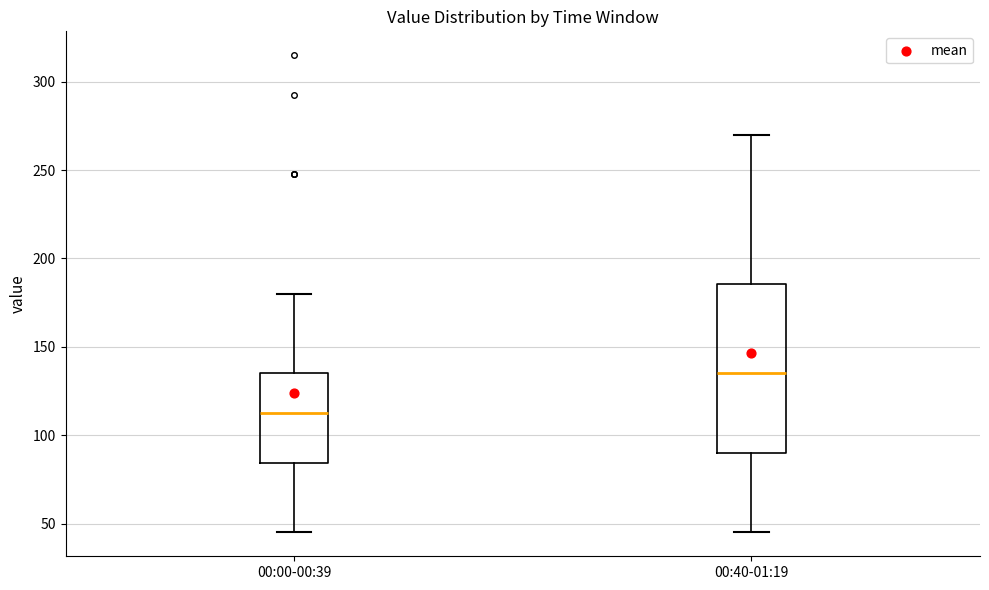

Which box's median line is the lowest?

00:00-00:39